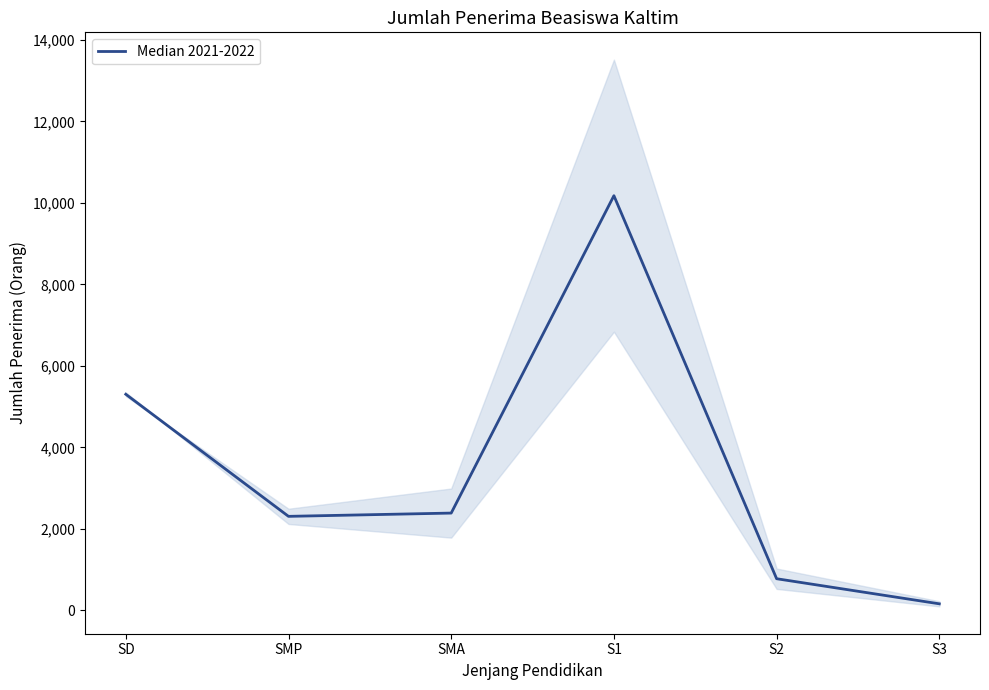

What is the approximate value at S1?

10177.0